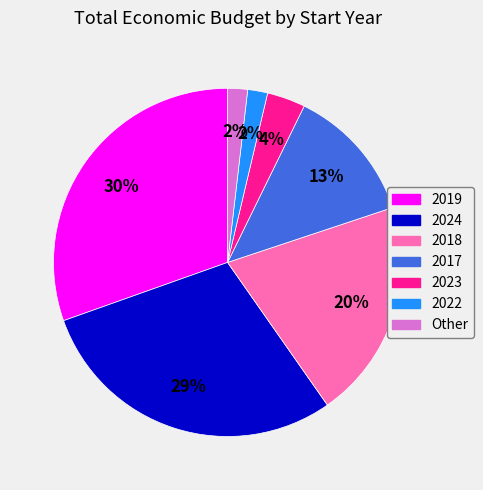

To the nearest percent, what is the average slice percentage?

14%